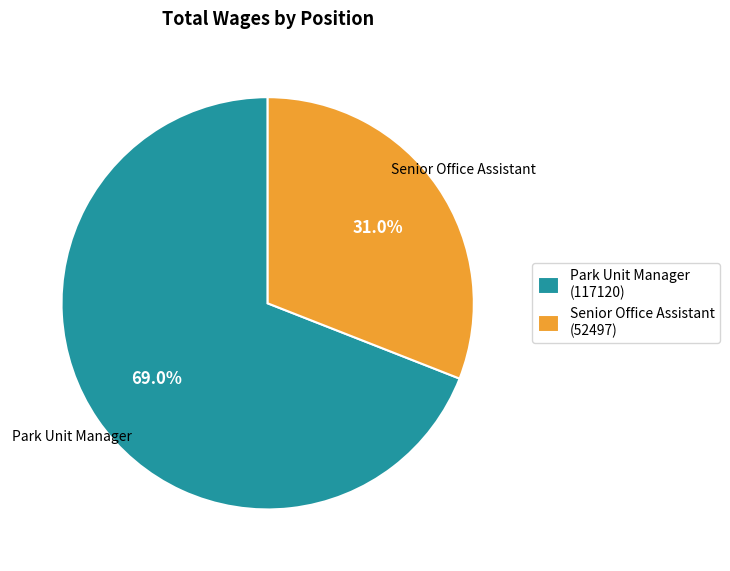

To the nearest percent, what is the combined percentage of Senior Office Assistant and Park Unit Manager?

100%